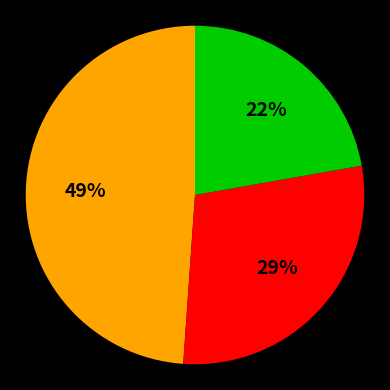

To the nearest percent, what is the average slice percentage?

33%